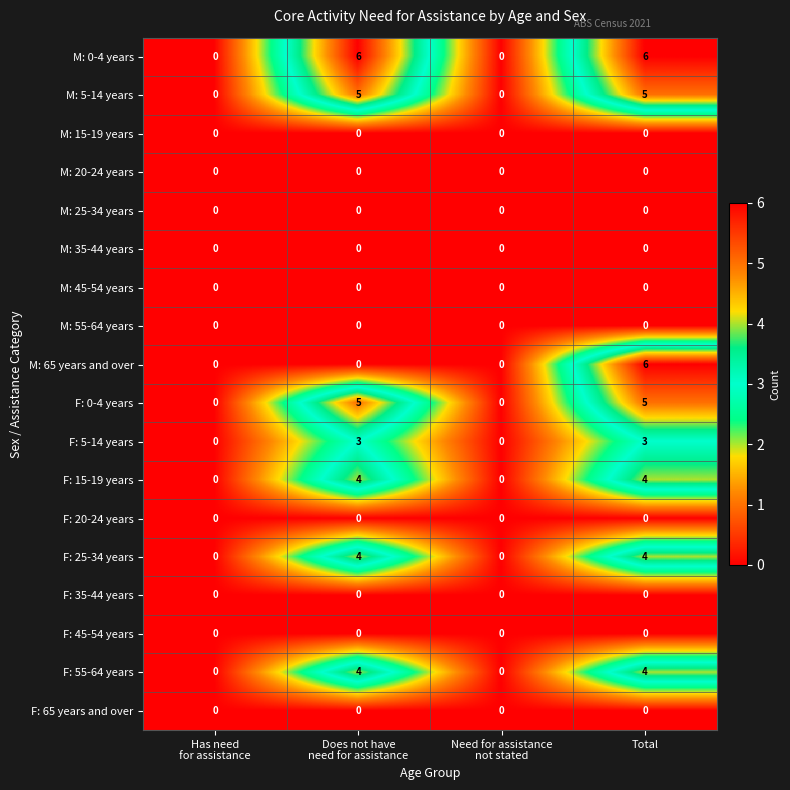

What is the approximate value of M: 0-4 years at Total?

6